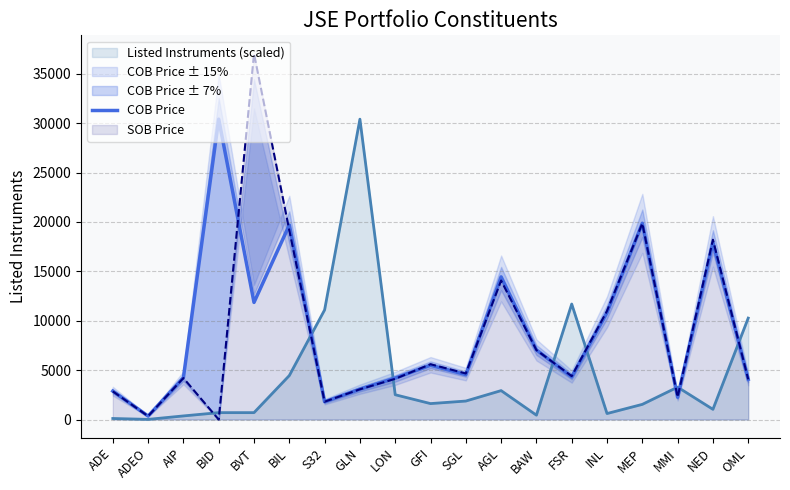

How many points are higher than both their immediate neighbors (excluding endpoints)?

6